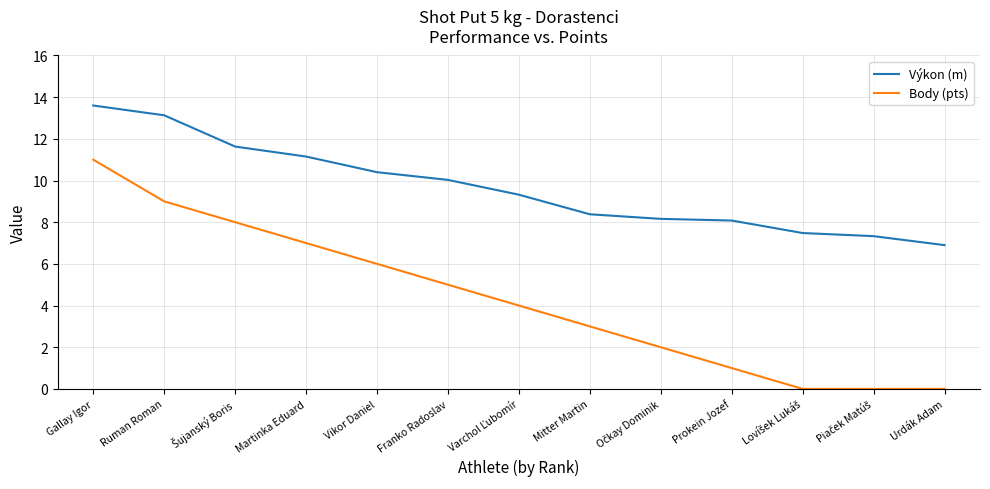

True or false: Výkon (m) and Body (pts) cross at least once.

False